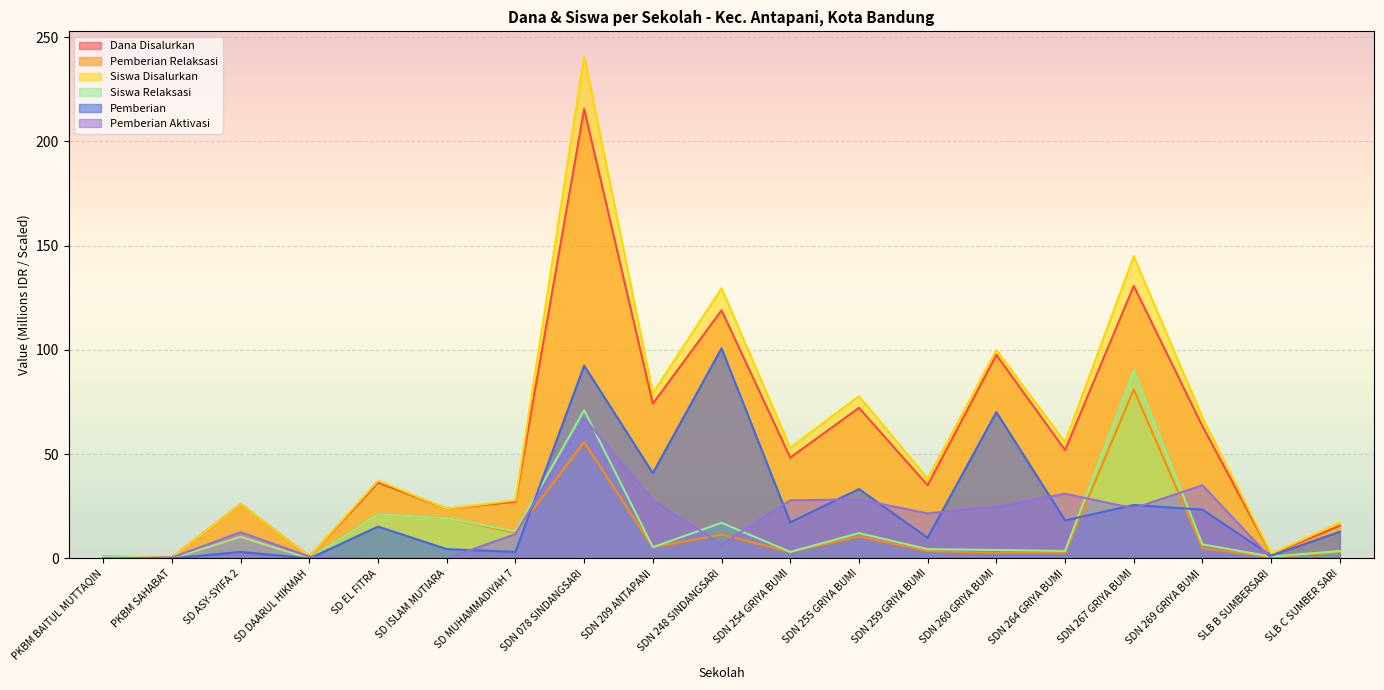

Reading right to left, what are all the values shown in this chart?

Dana Disalurkan: 15.8	2.0	63.5	130.7	52.0	97.7	35.1	72.2	48.4	119.0	74.2	215.6	27.2	23.9	36.5	0.9	26.1	0.5	0.9
Pemberian Relaksasi: 2.9	0.7	5.0	81.0	2.7	2.7	3.6	10.6	3.1	11.5	5.4	55.8	12.4	19.4	21.1	0.0	10.3	0.0	0.9
Siswa Disalurkan: 17.1	2.2	67.5	144.9	55.8	99.9	38.2	77.8	53.1	129.6	79.2	240.8	27.9	23.9	37.4	0.9	26.1	0.5	0.9
Siswa Relaksasi: 3.6	0.9	6.8	90.0	3.6	4.0	4.5	12.2	3.1	17.1	5.4	71.1	13.1	19.4	21.1	0.0	10.3	0.0	0.9
Pemberian: 12.8	1.4	23.4	25.6	18.2	70.2	9.9	33.3	17.3	100.8	41.0	92.5	3.1	4.5	15.3	0.0	3.1	0.0	0.0
Pemberian Aktivasi: 0.0	0.0	35.1	24.1	31.1	24.8	21.6	28.4	27.9	6.8	27.9	67.3	11.7	0.0	0.0	0.9	12.6	0.5	0.0